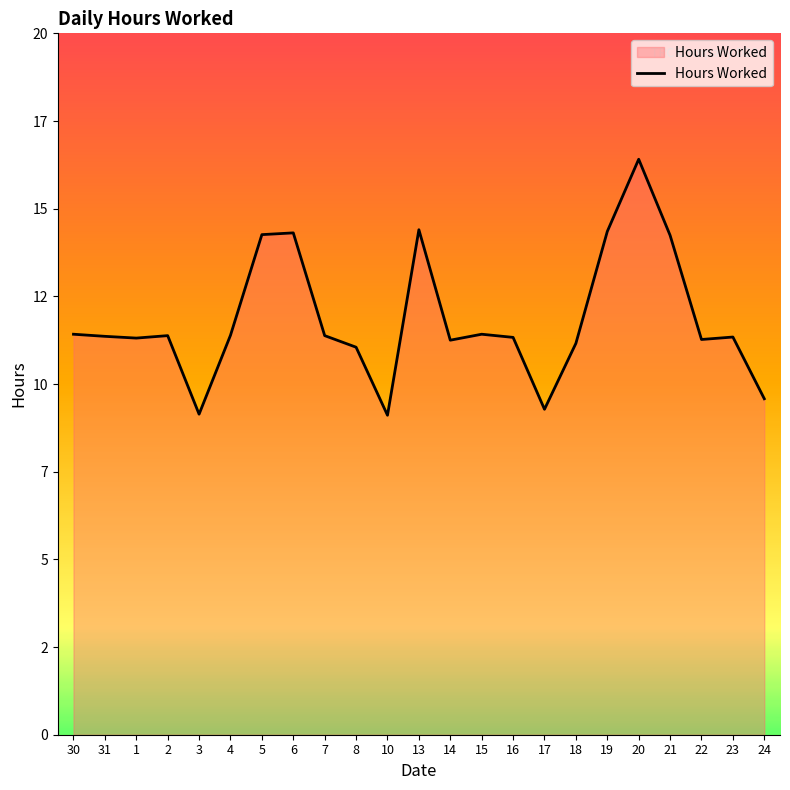

Does the chart display data point markers on the line(s)?

No